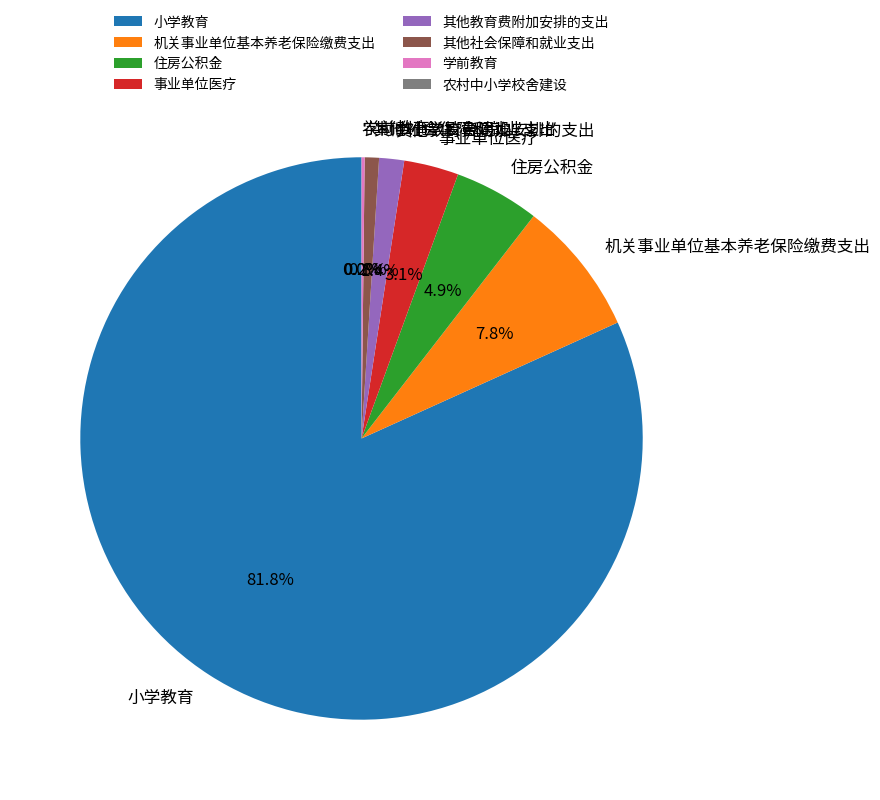

What is the ratio of the value at 其他社会保障和就业支出 to the value at 事业单位医疗?

0.3